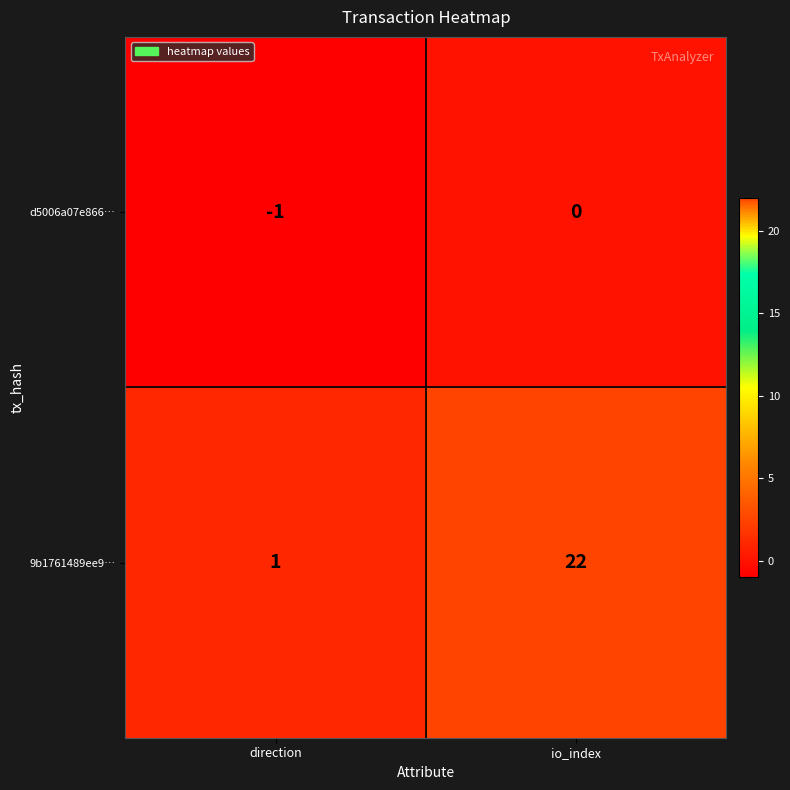

Which category has the lowest value in the 9b1761489ee9… series?

direction